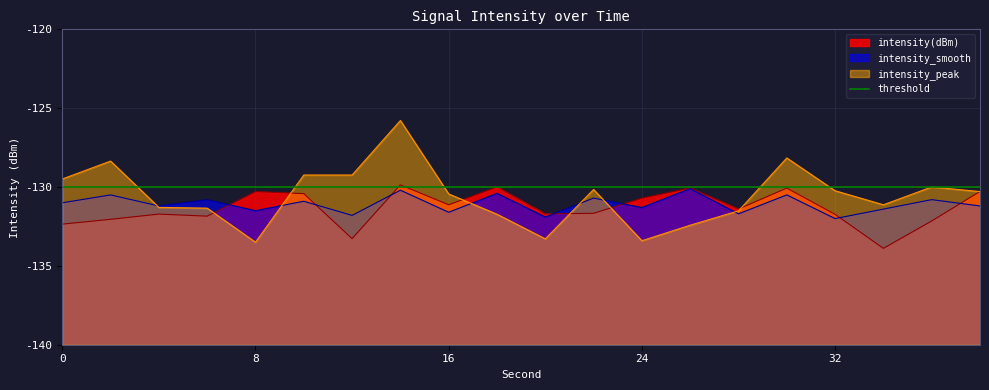

True or false: intensity_peak has a value of -215.0 at 20.

False